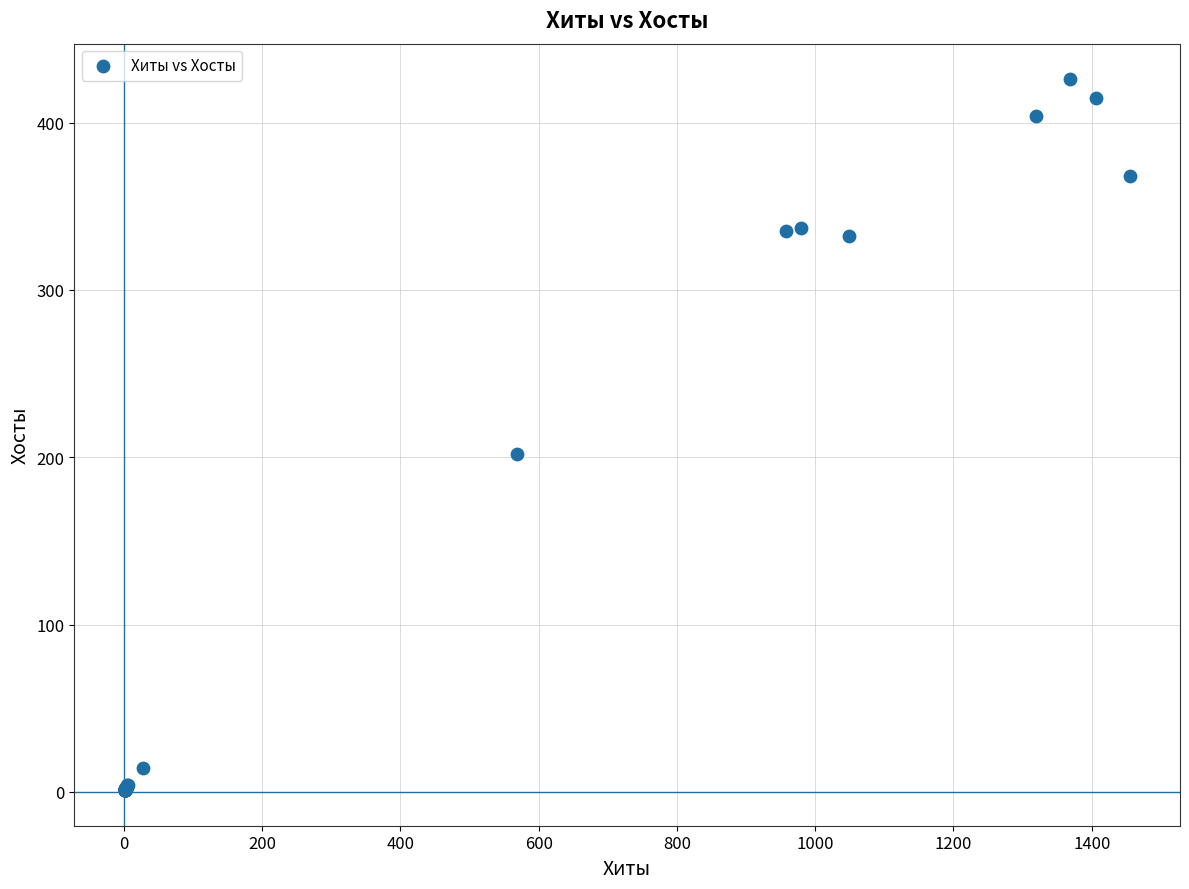

What Y value in the scatter plot is closest to 213?

202